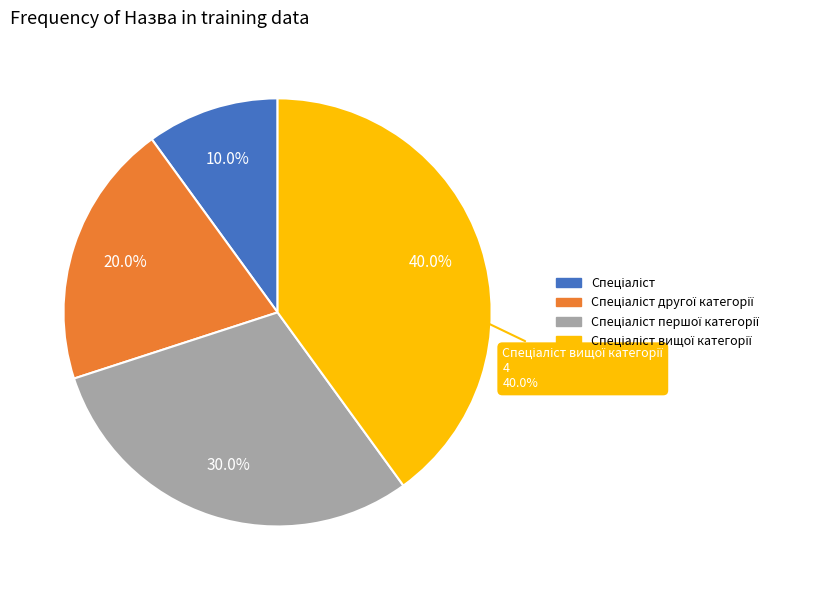

How many segments does this pie chart have?

4